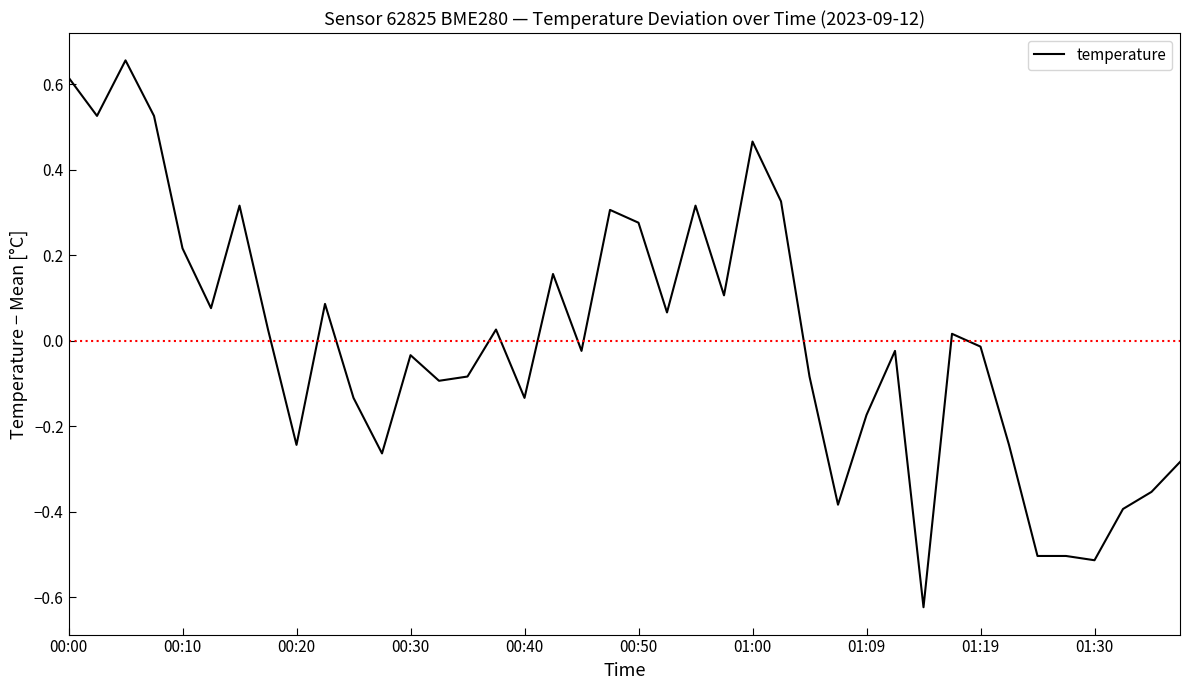

How many values are below 0?

21